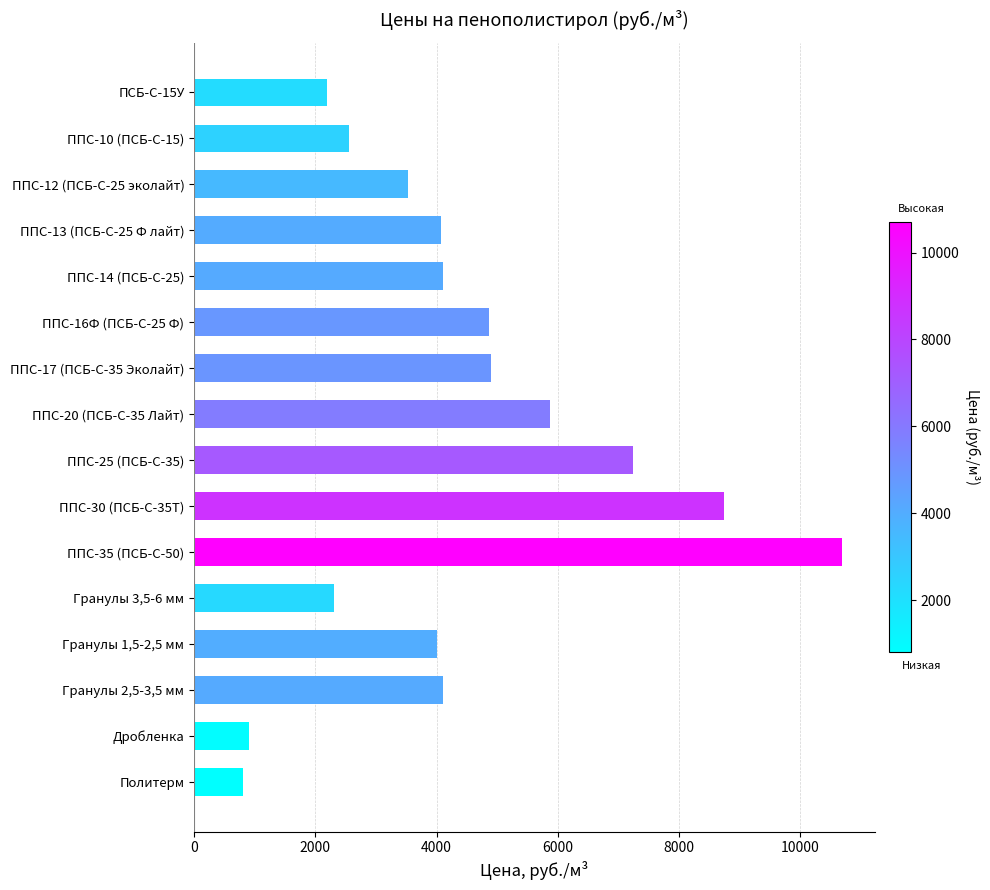

What is the ratio of the value at ППС-16Ф (ПСБ-С-25 Ф) to the value at ППС-12 (ПСБ-С-25 эколайт)?

1.4